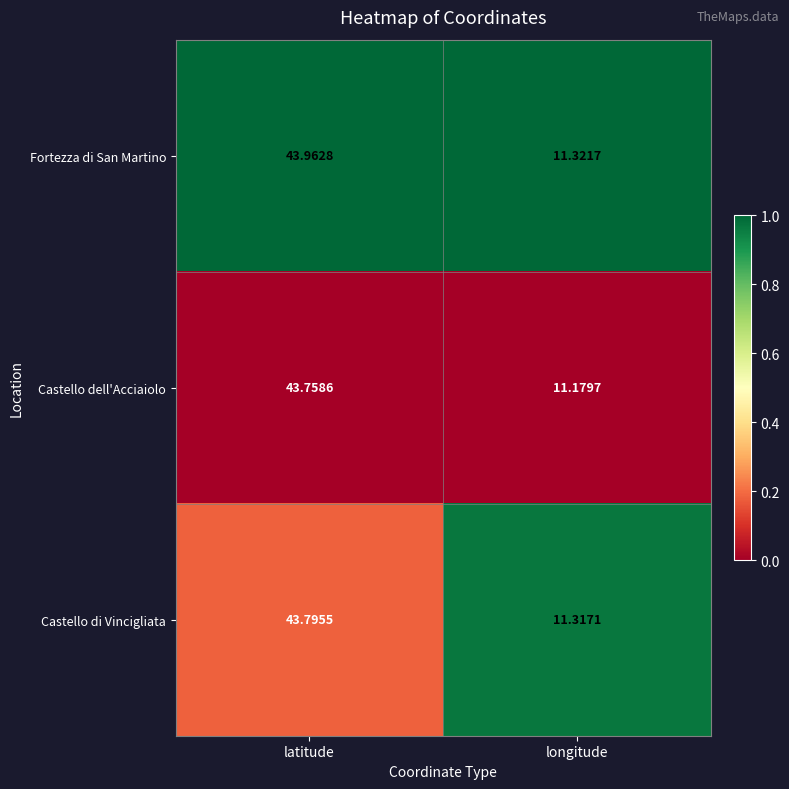

What is the total value across all series at longitude?

33.8